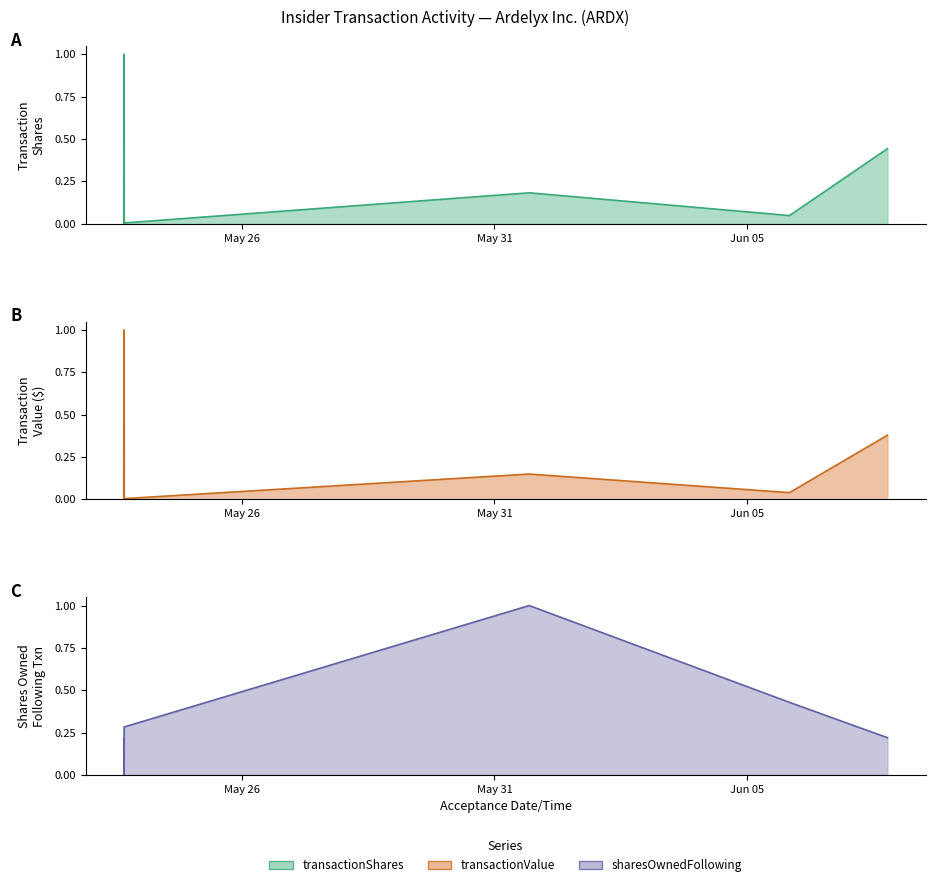

What is the sum of all transactionShares values?

2.2